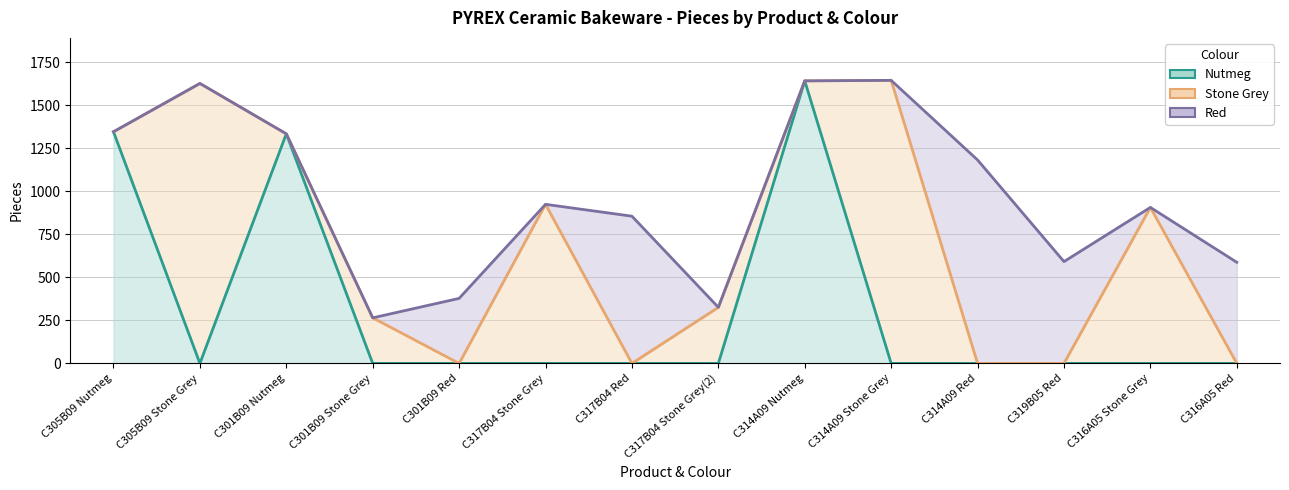

How many data points in Stone Grey are less than 907?

7